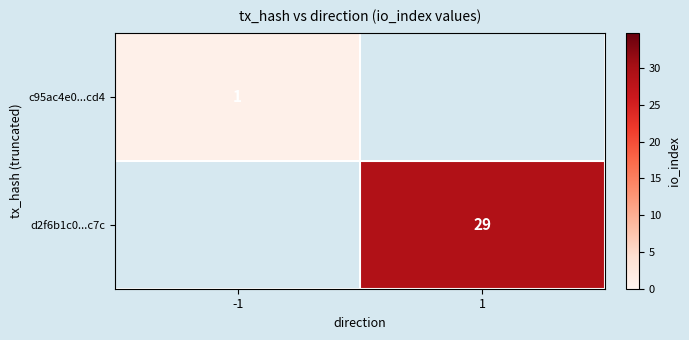

The c95ac4e0...cd4 series shows 1 at -1. True or false?

True